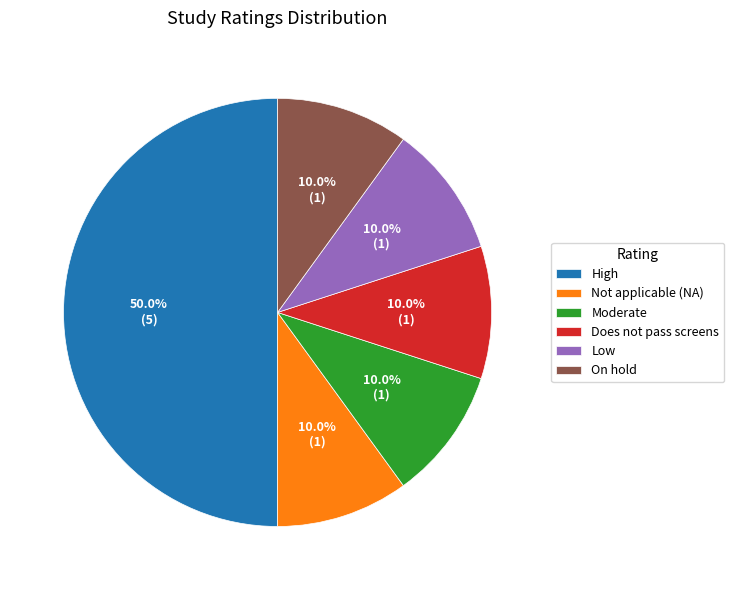

What portion of the pie excludes Low?

90.0%